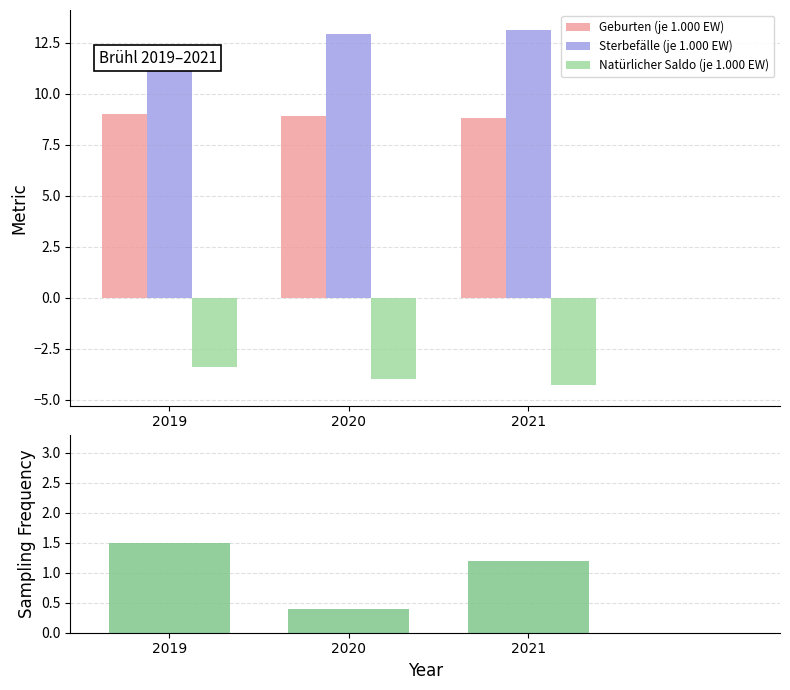

List the series in order of their peak value, highest first.

Sterbefälle (je 1.000 EW), Geburten (je 1.000 EW), Bevölkerungsentwicklung seit 2011 (%), Natürlicher Saldo (je 1.000 EW)